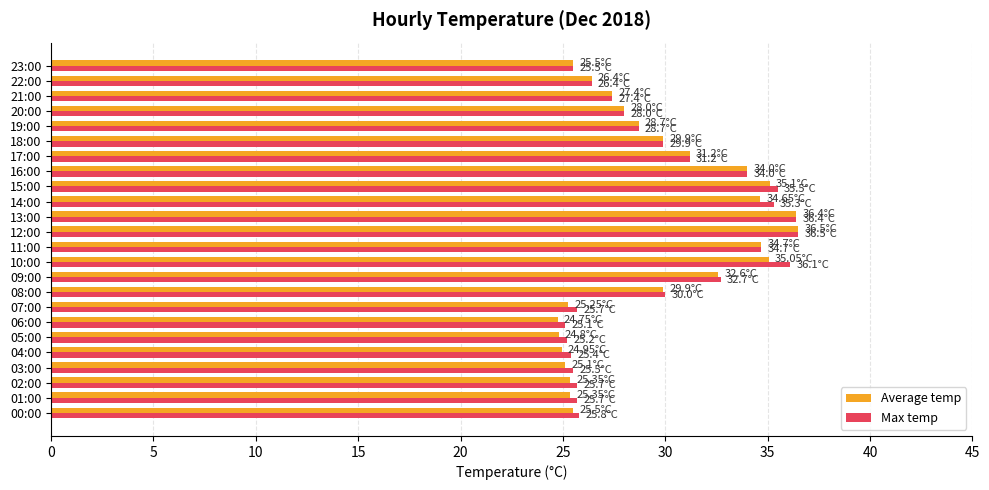

What is the total value across all series at 21:00?

54.8